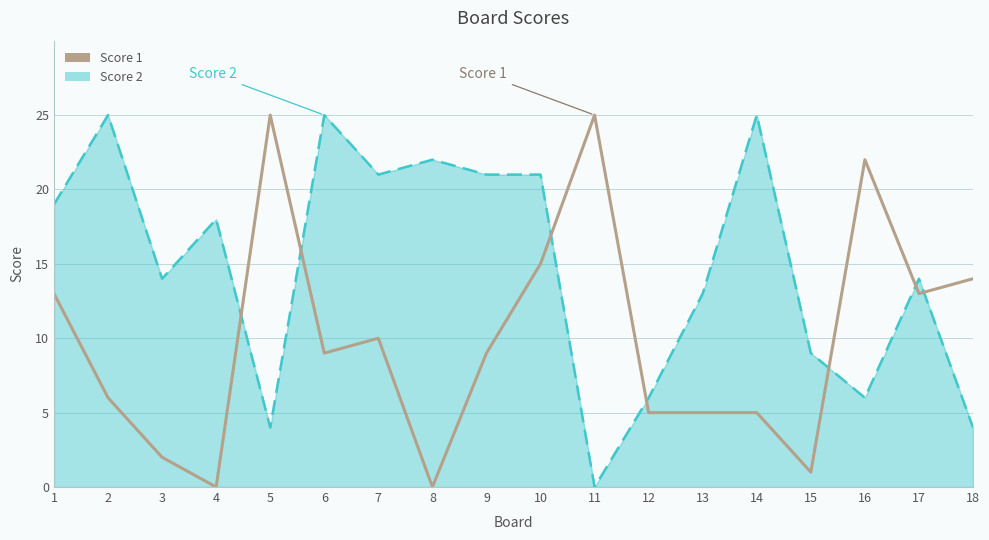

The Score 2 series shows 17 at 11. True or false?

False